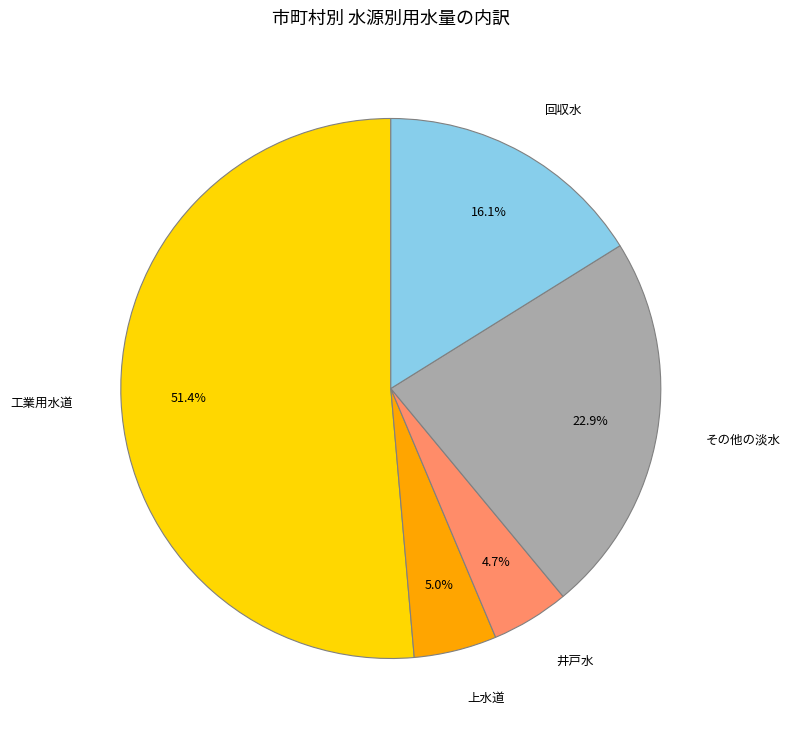

Approximately how many times larger is the value at 上水道 compared to 井戸水?

1.1